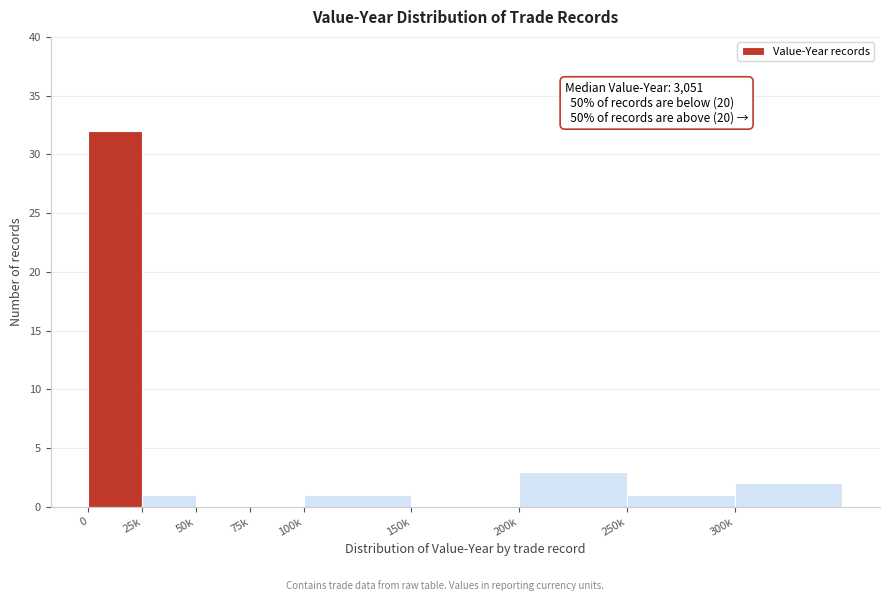

Reading right to left, list all the values displayed in this chart.

300k=2	250k=1	200k=3	150k=0	100k=1	75k=0	50k=0	25k=1	0=32